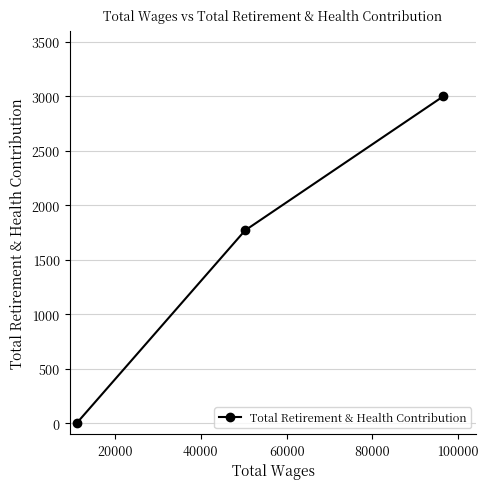

What is the greatest value displayed?

3000